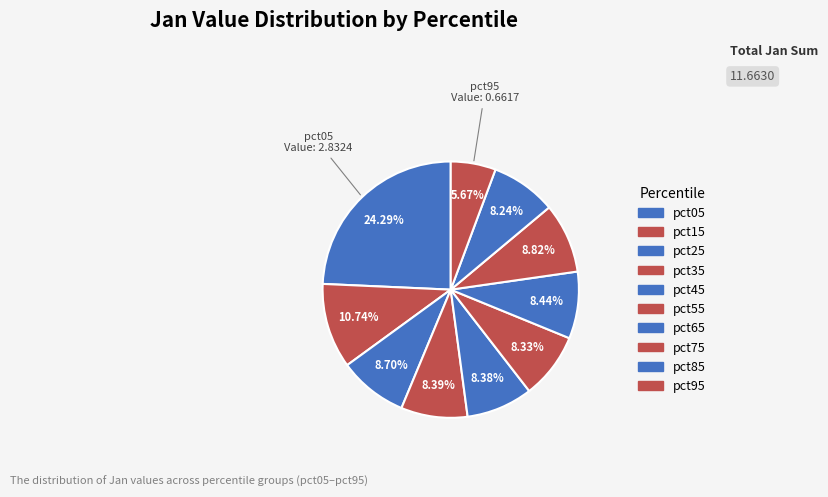

To the nearest percent, what portion does pct05 represent?

24%